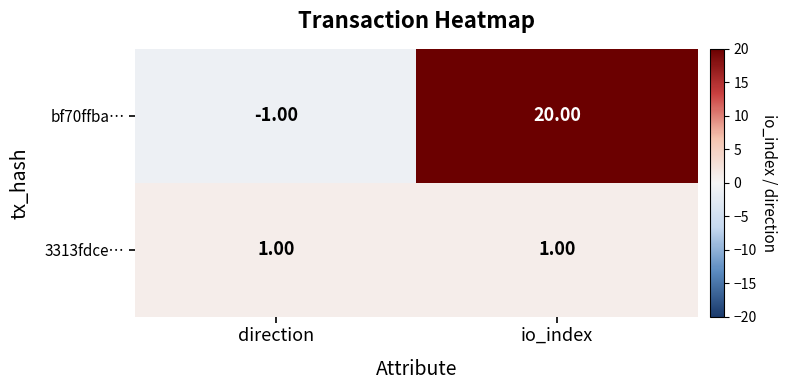

At io_index, list the series in order from smallest to largest.

3313fdce…, bf70ffba…